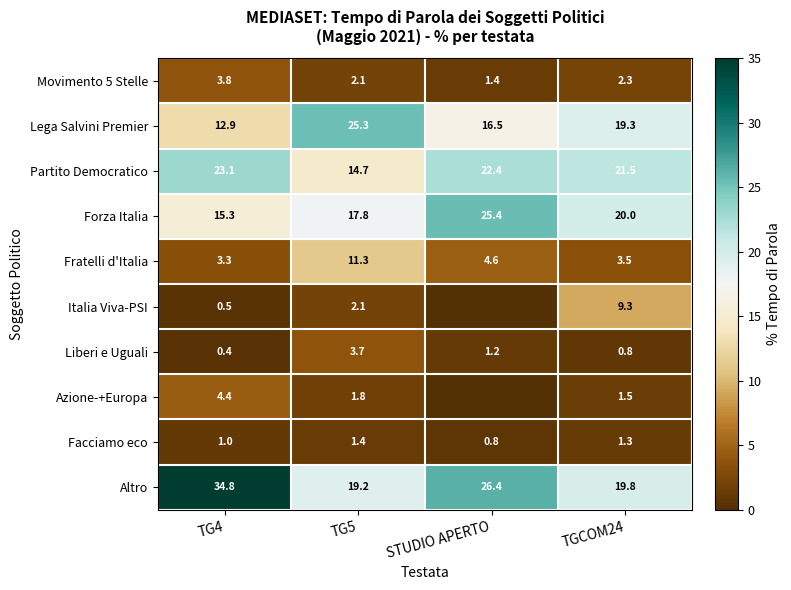

Which category has the lowest value in the Lega Salvini Premier series?

TG4